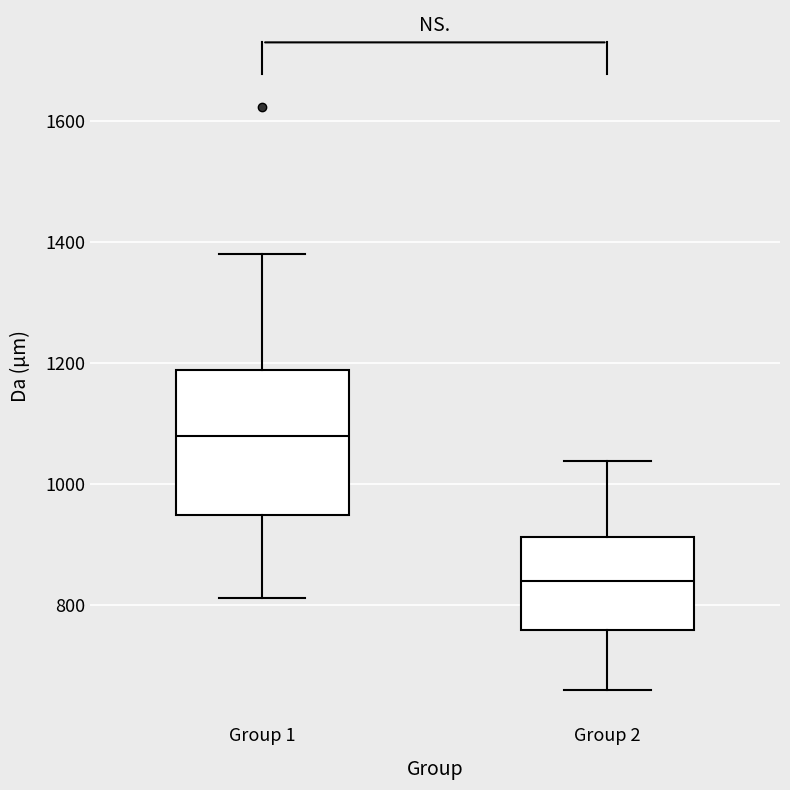

Where does the median line of the box for Group 1 sit on the y-axis? The values are not printed on the chart, so give them approximately, as read against the axis.

1080